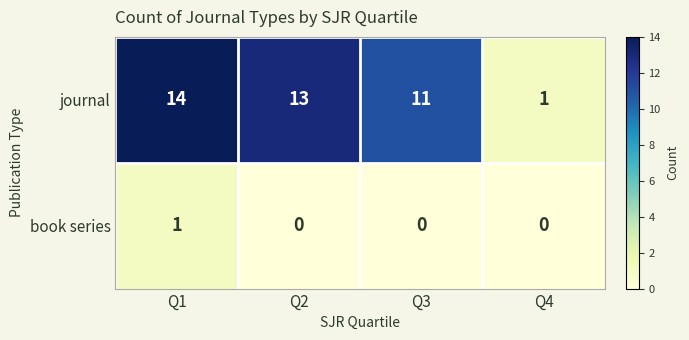

At Q1, list the series in order from largest to smallest.

journal, book series